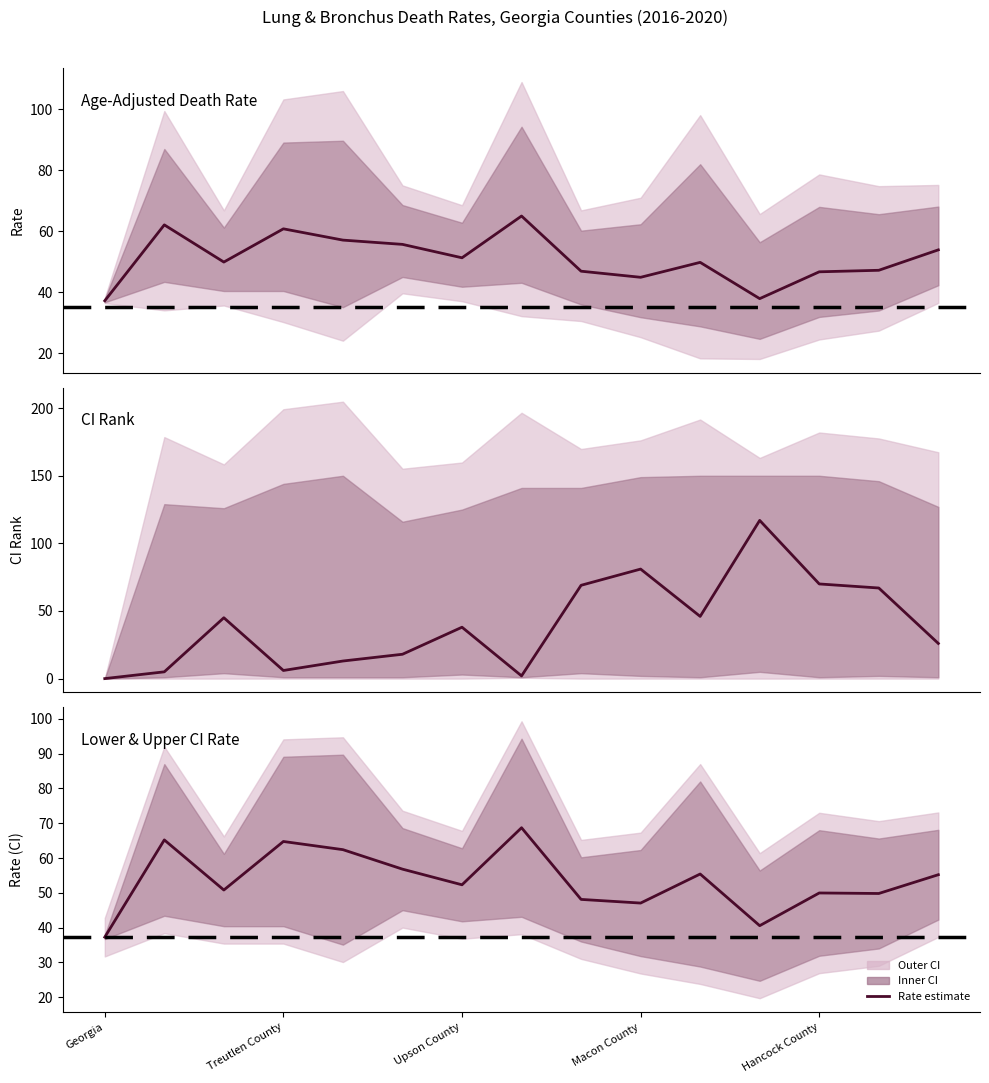

True or false: the data shows 50.8 at Upson County.

True